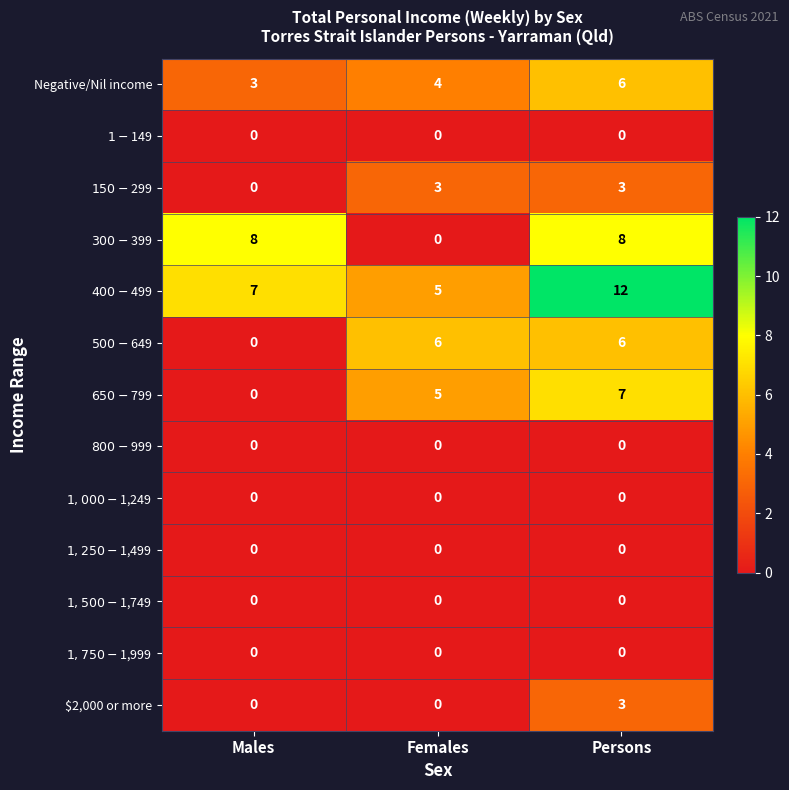

How many distinct data groups are displayed?

13